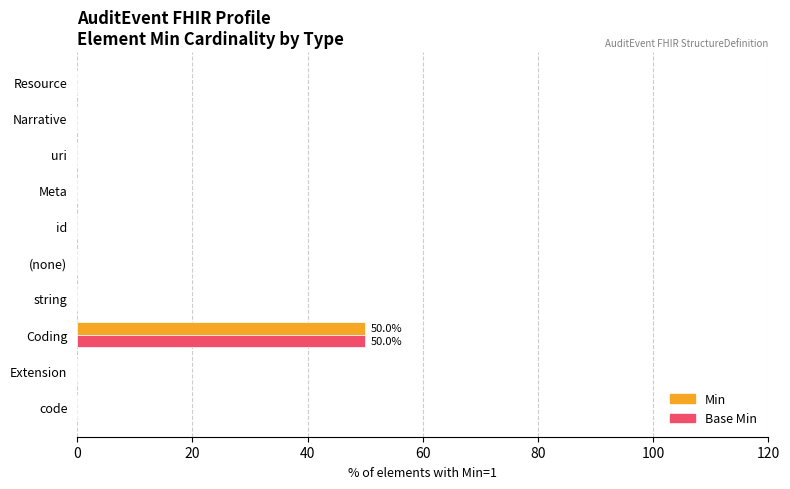

What is the average value of the Base Min series?

5